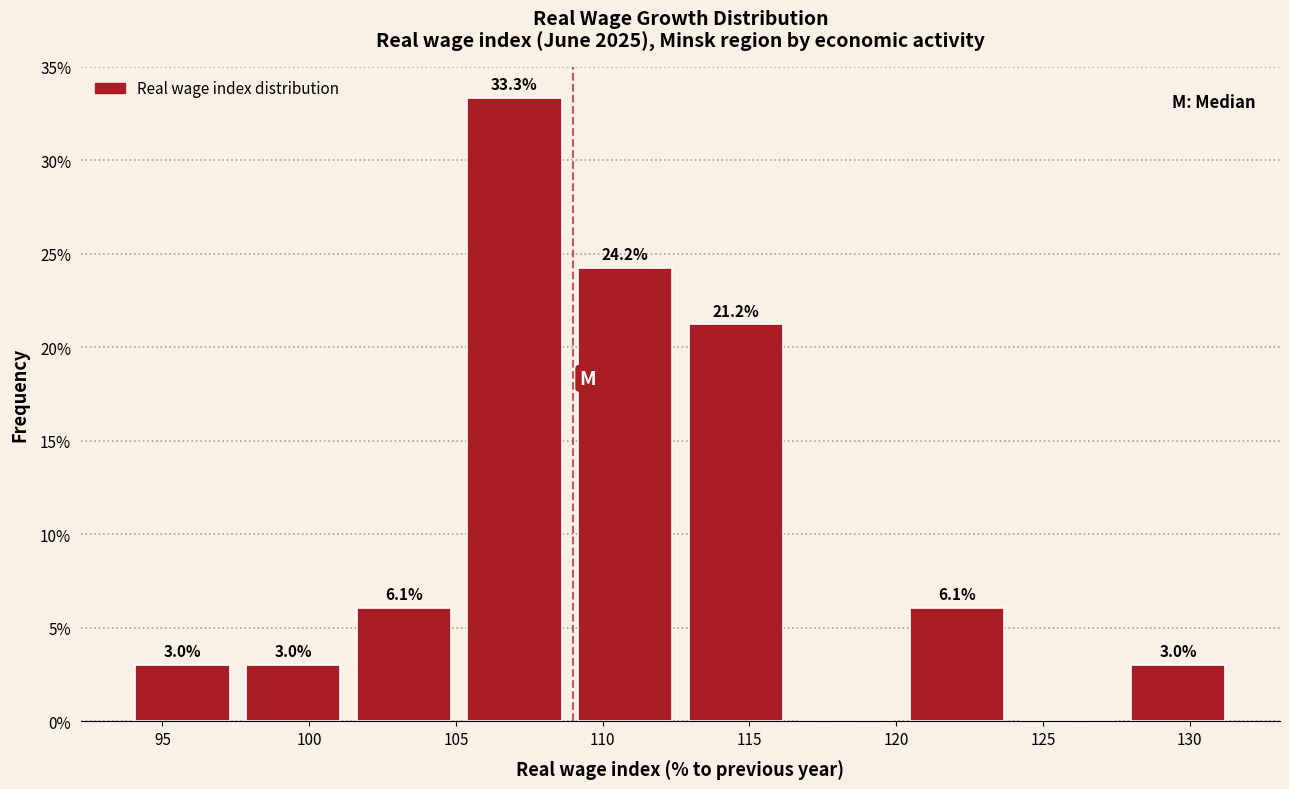

Which range on the x-axis has the tallest bar?

105.0 to 109.0